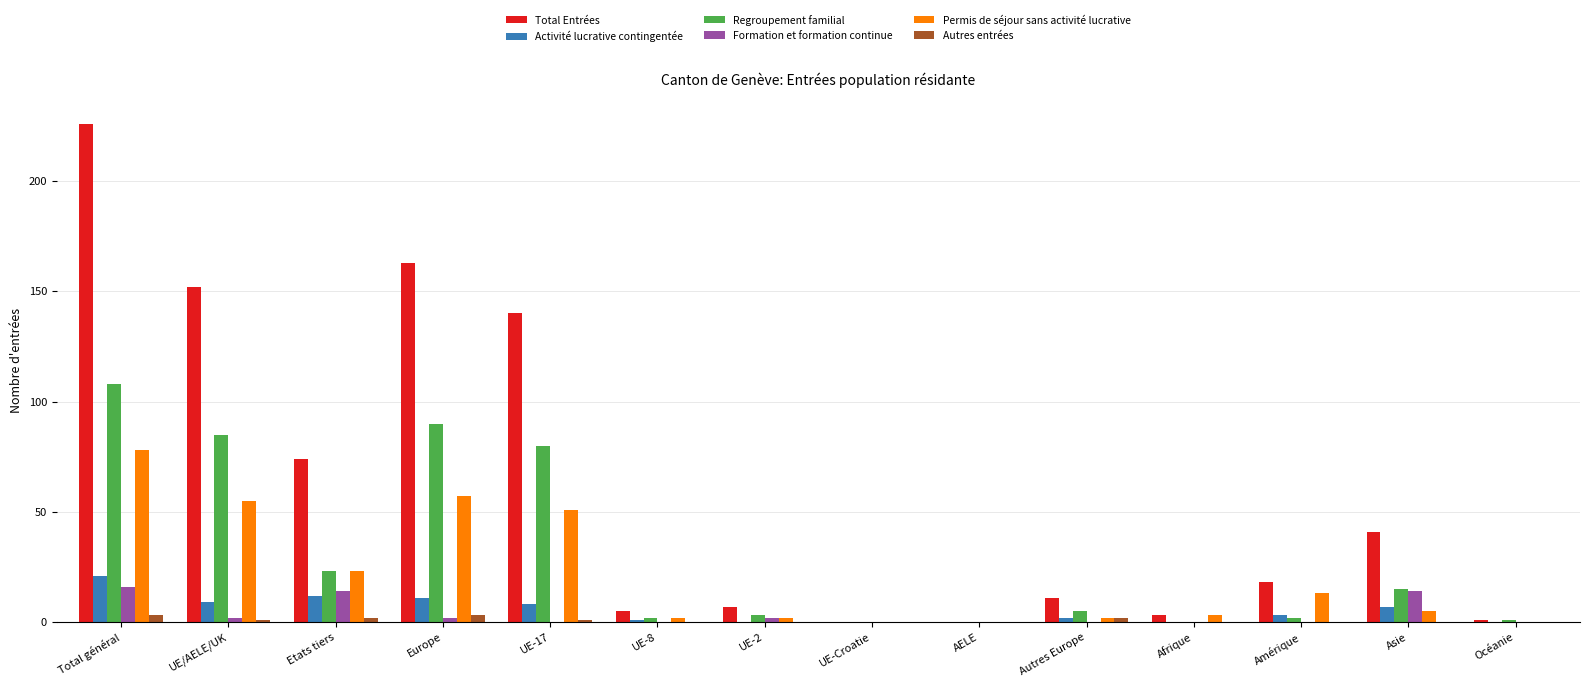

Which series has the largest total across all categories?

Total Entrées